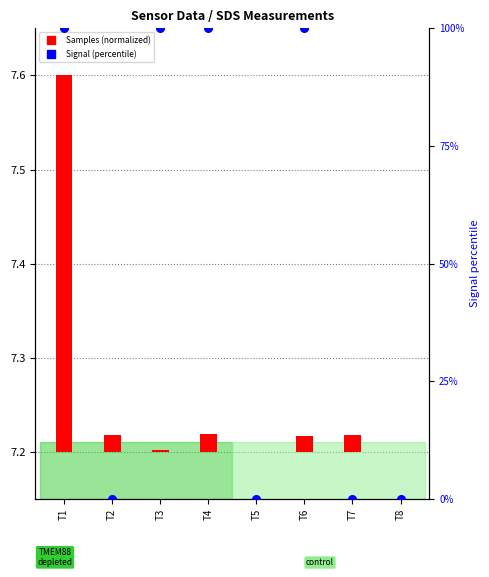

At which category is the sum across all series the highest?

T1